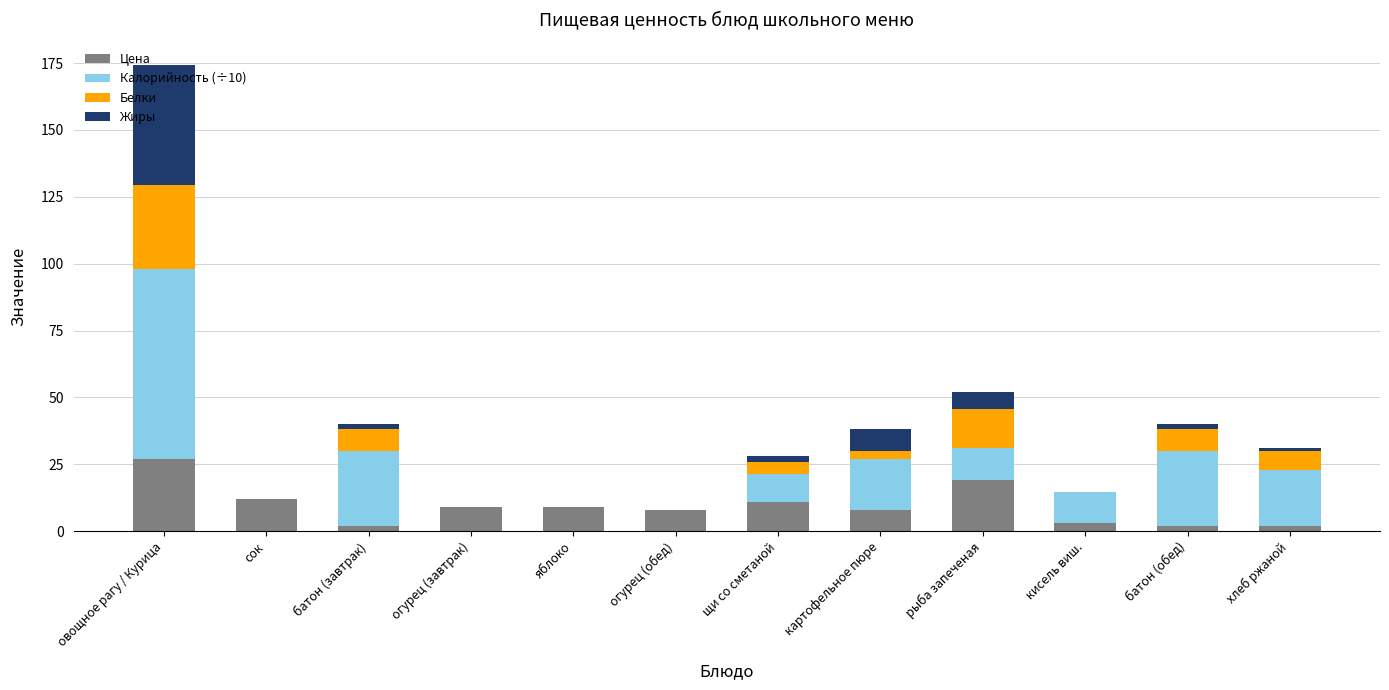

What is the highest value of the Цена series?

27.0